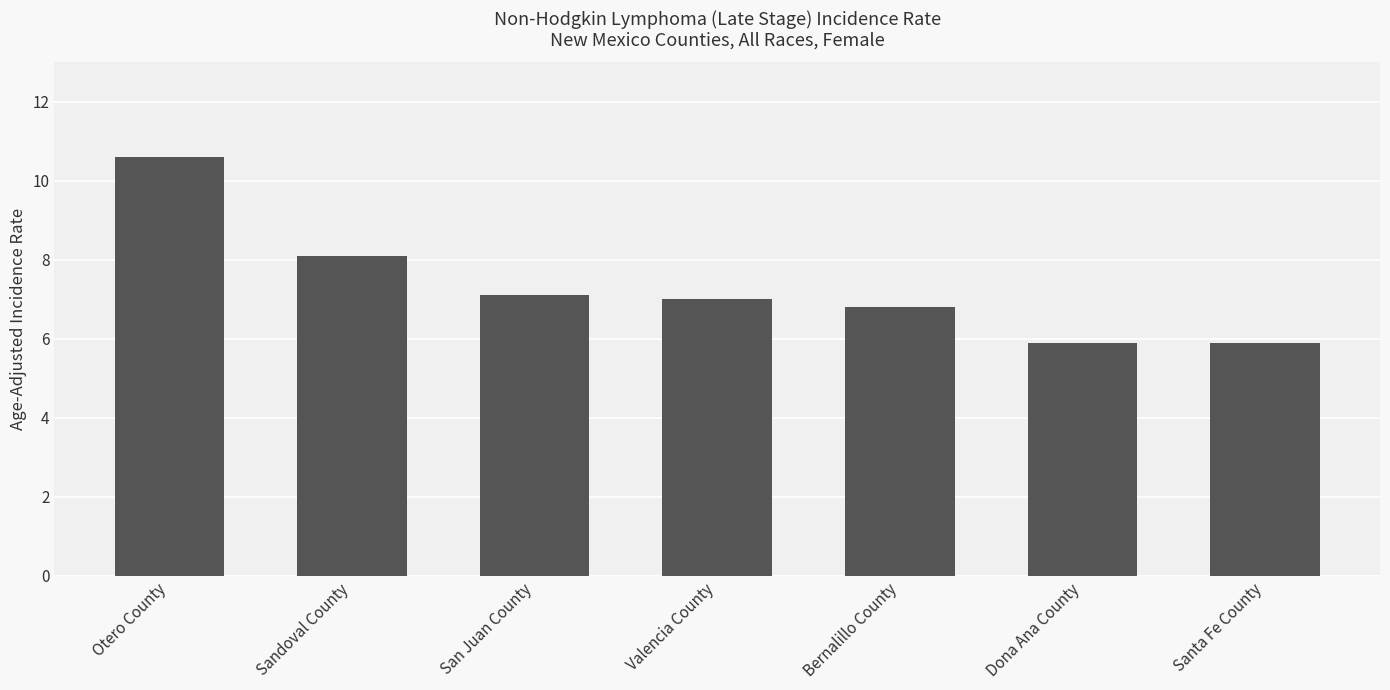

Reading right to left, transcribe all the data shown in this chart.

Santa Fe County=5.9	Dona Ana County=5.9	Bernalillo County=6.8	Valencia County=7.0	San Juan County=7.1	Sandoval County=8.1	Otero County=10.6